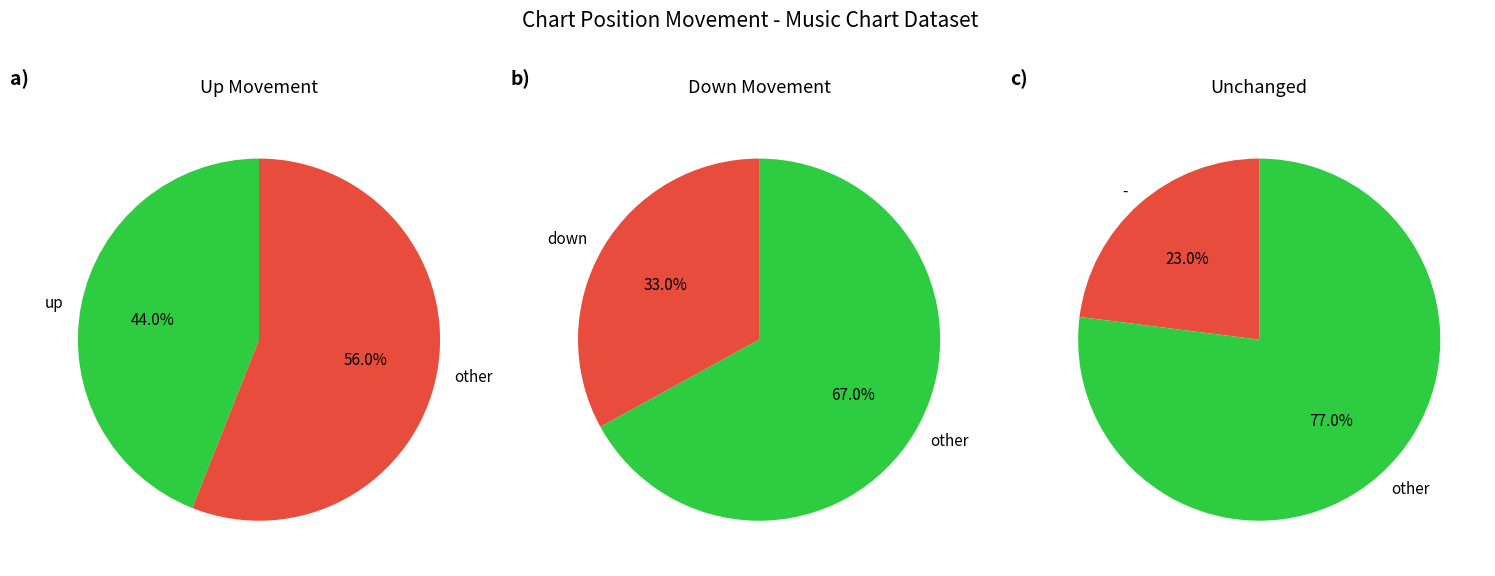

The up slice represents 44% of the pie. True or false?

True